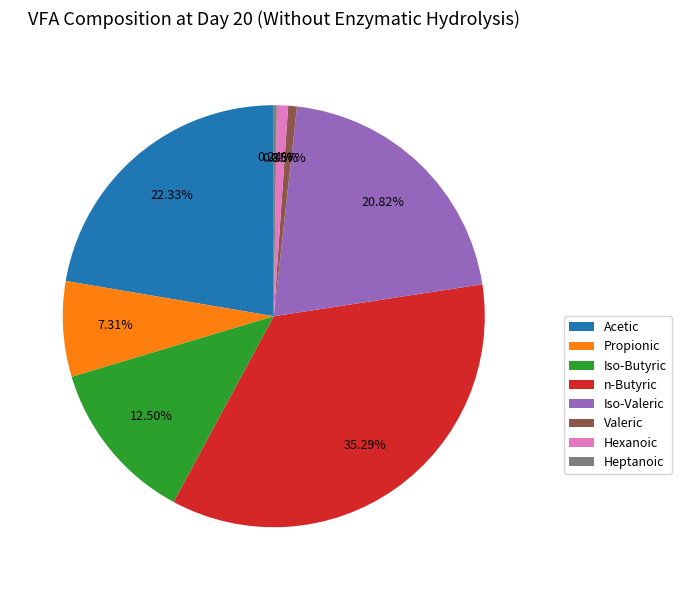

Is n-Butyric the majority of the pie?

No